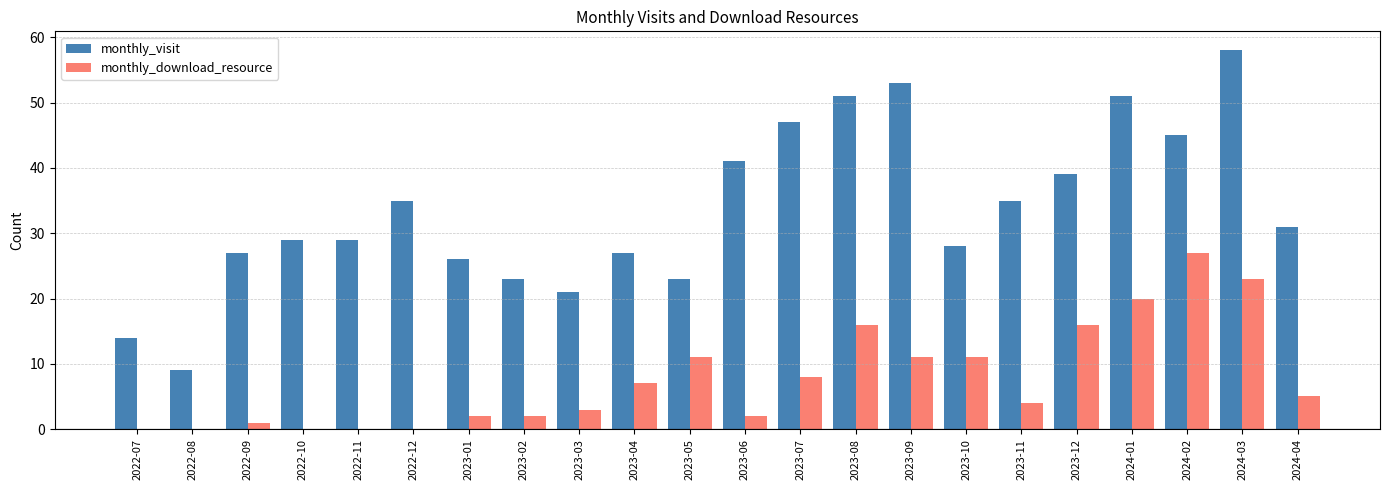

Are the bars grouped side by side (vs. stacked)?

Yes